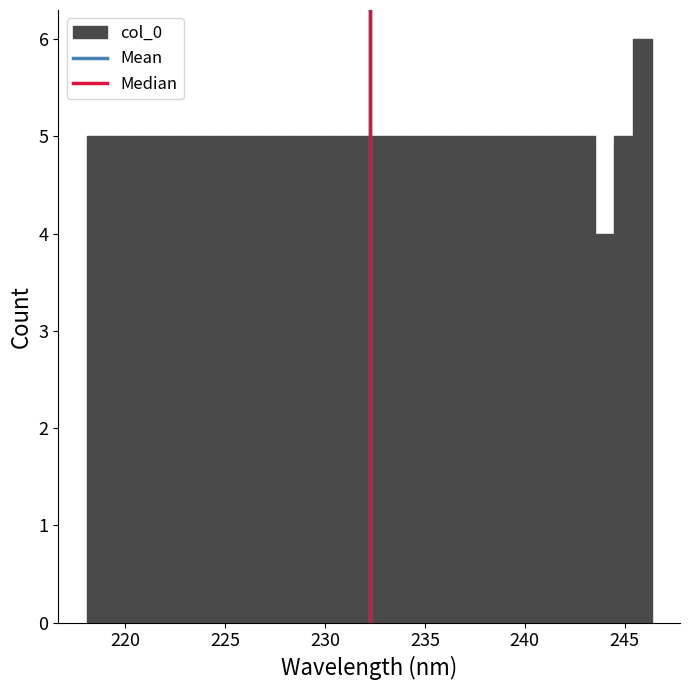

Around what value on the x-axis is the tallest bar? Give the approximate position of its centre, as read against the axis.

246.0